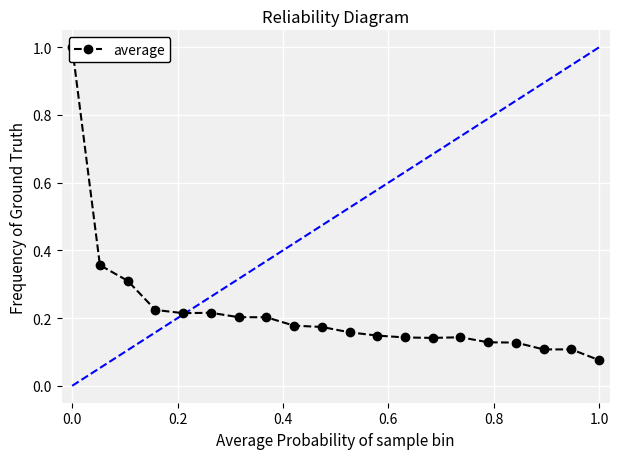

What is the minimum value shown in the chart?

0.1